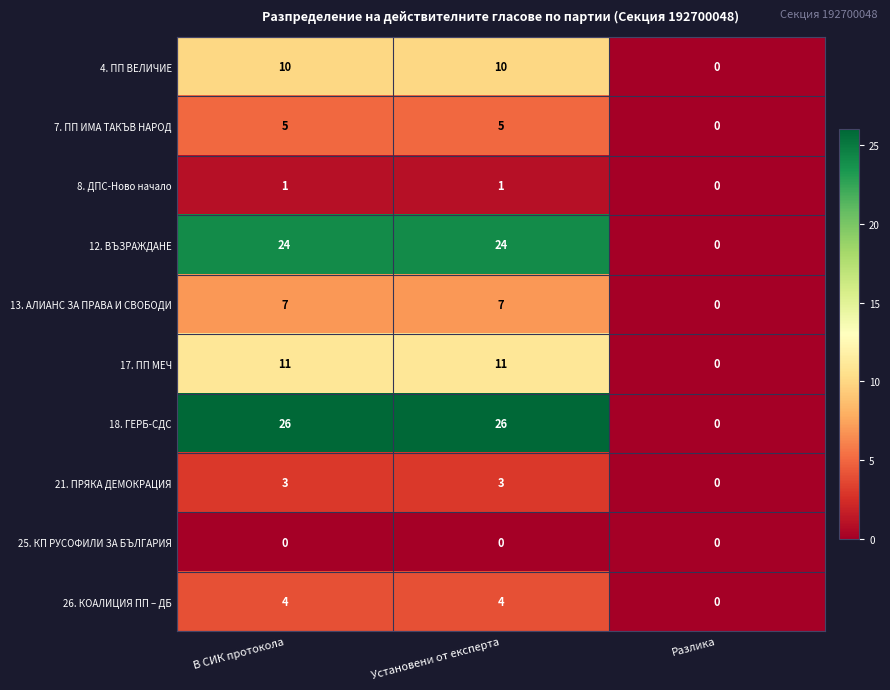

Count the number of data series in this chart.

10